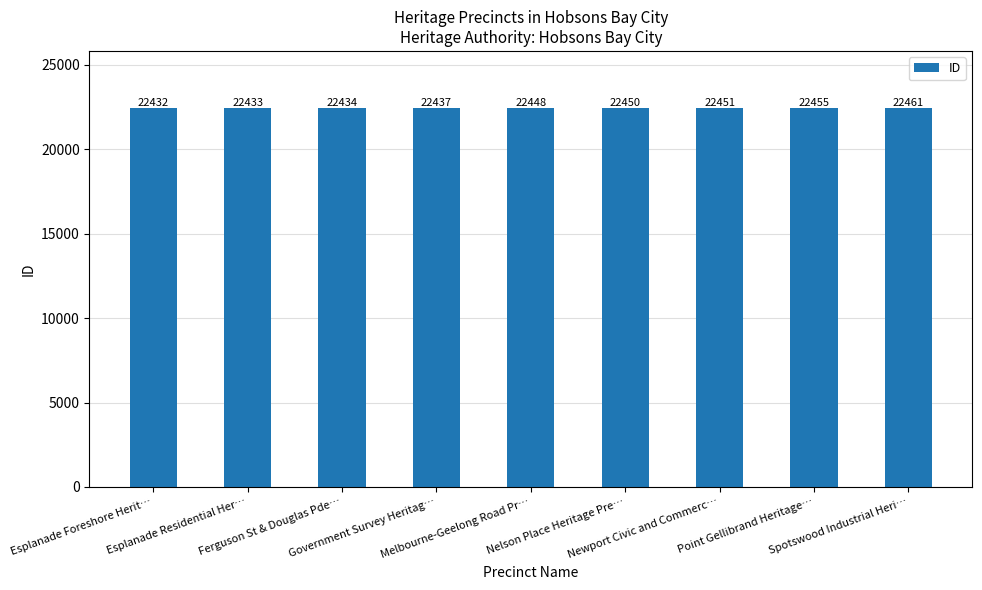

What is the difference between the second highest and minimum values?

23